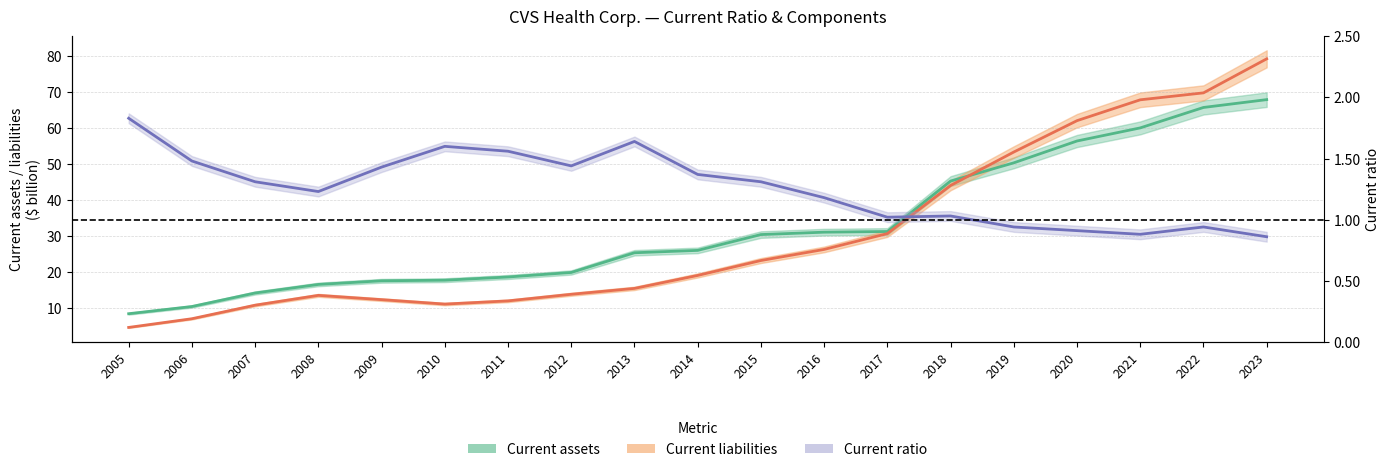

Rank the categories by Current assets value from lowest to highest.

2005, 2006, 2007, 2008, 2009, 2010, 2011, 2012, 2013, 2014, 2015, 2016, 2017, 2018, 2019, 2020, 2021, 2022, 2023